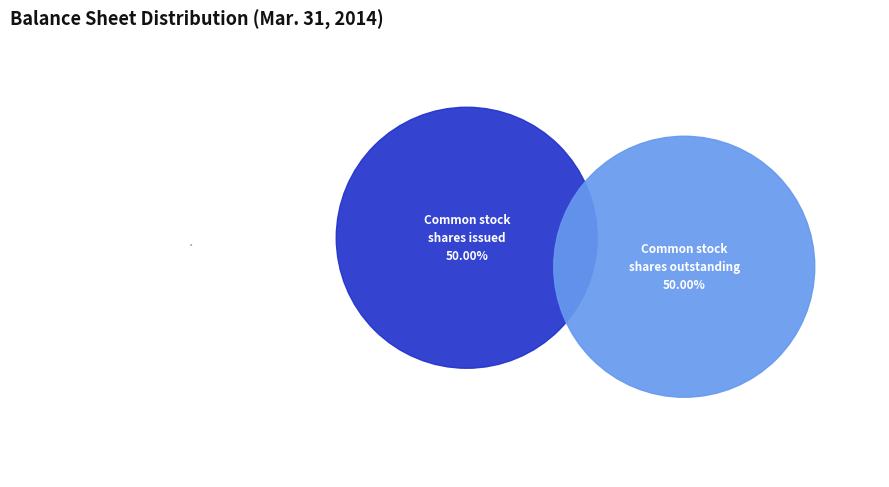

What percentage is the Common stock shares issued slice, to the nearest percent?

50%